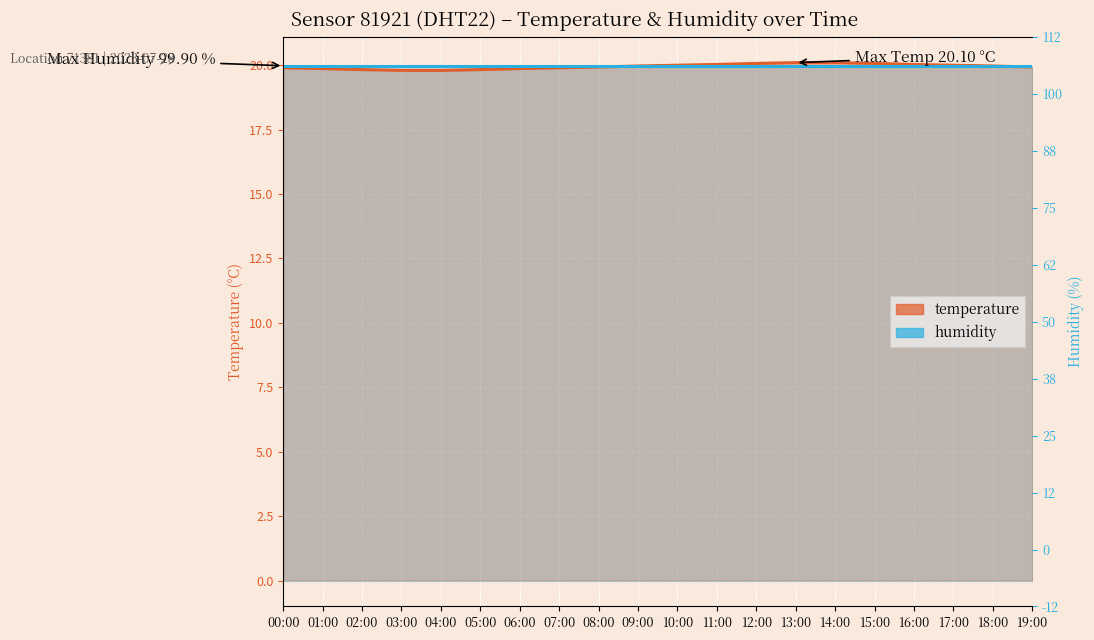

What are all the series names shown in the legend?

temperature, humidity